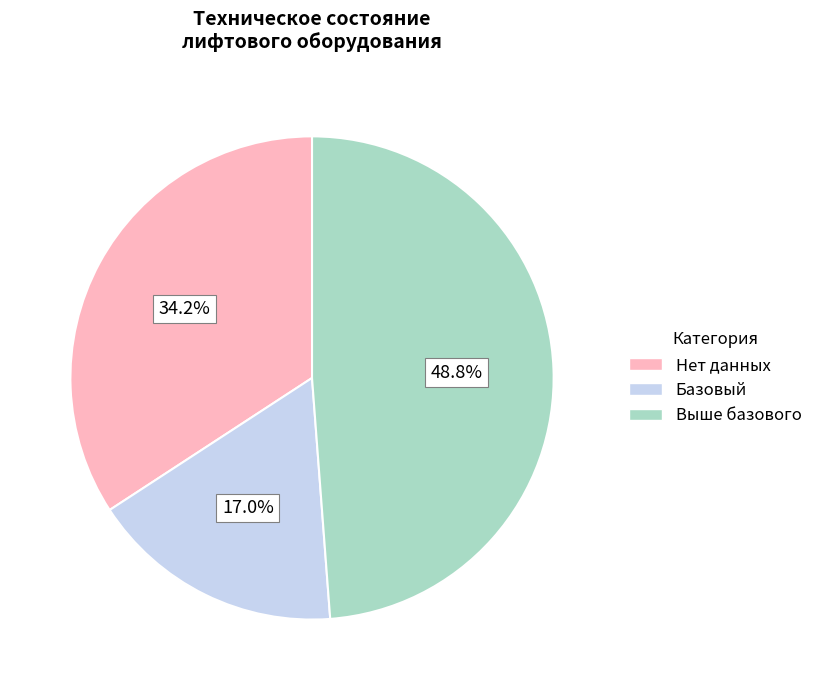

Is there a majority slice in this chart?

No